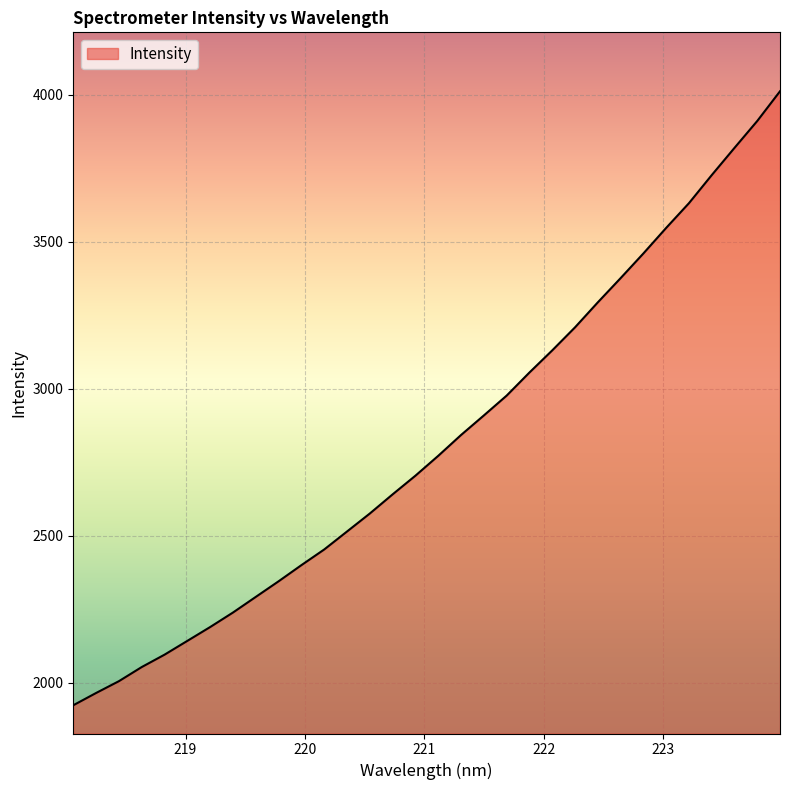

What is the greatest value displayed?

4012.4